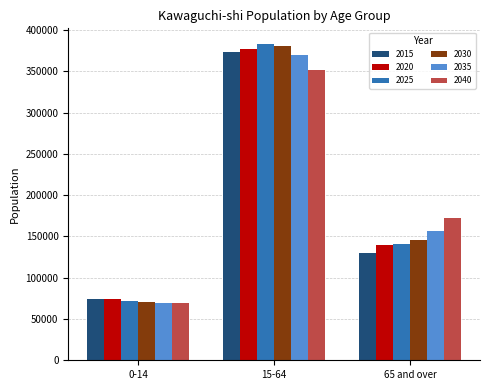

What is the total value across all series at 0-14?

427653